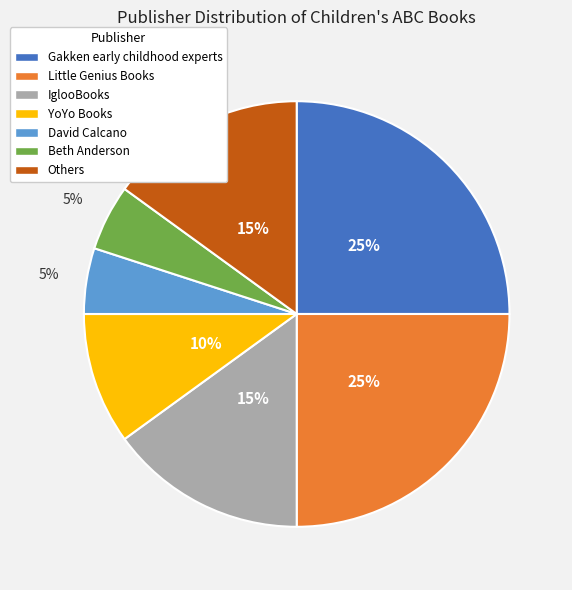

Is there any slice that represents more than half of the pie?

No